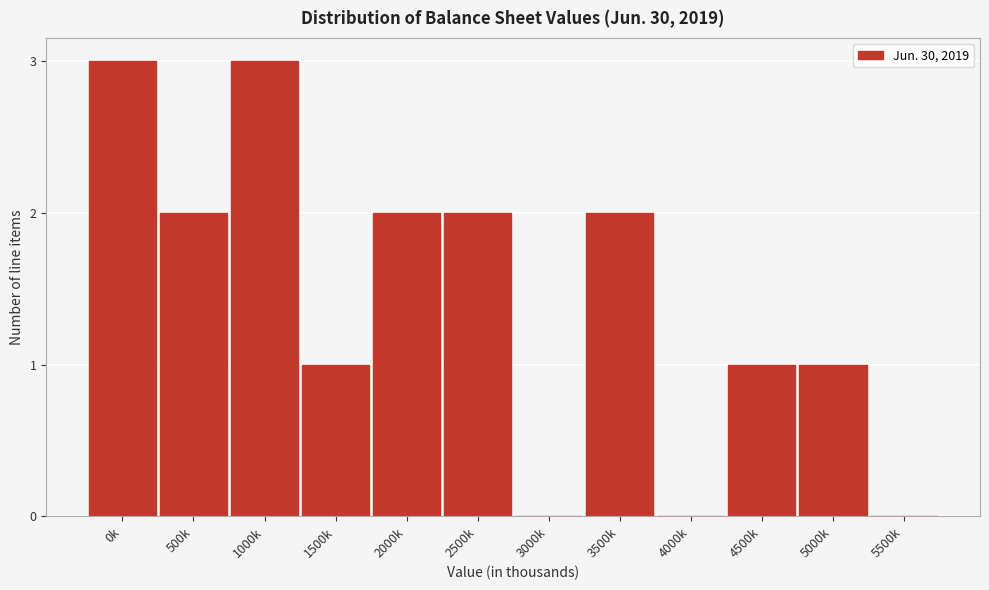

Reading left to right, list all the values displayed in this chart.

0k=3	500k=2	1000k=3	1500k=1	2000k=2	2500k=2	3000k=0	3500k=2	4000k=0	4500k=1	5000k=1	5500k=0